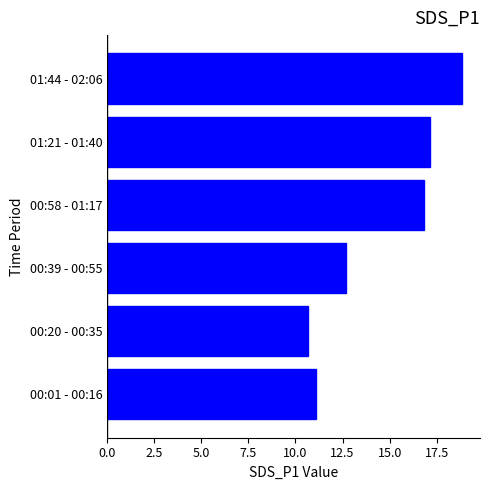

What is the maximum value shown in the chart?

18.9